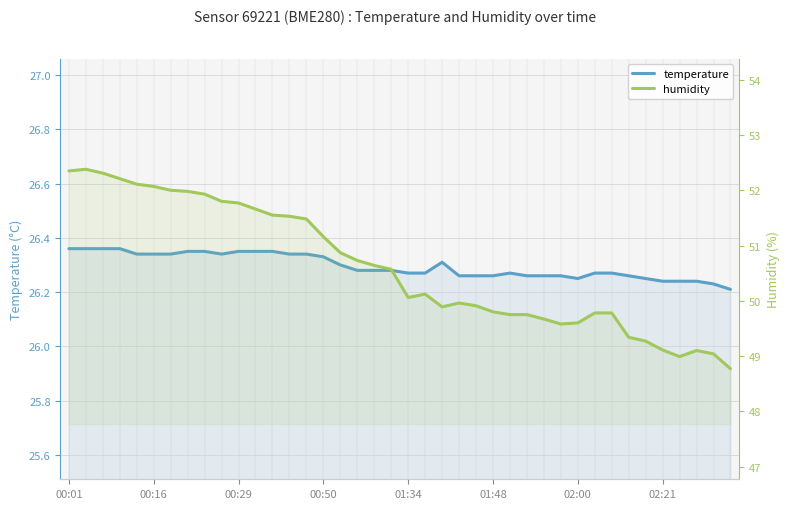

True or false: temperature and humidity cross at least once.

False